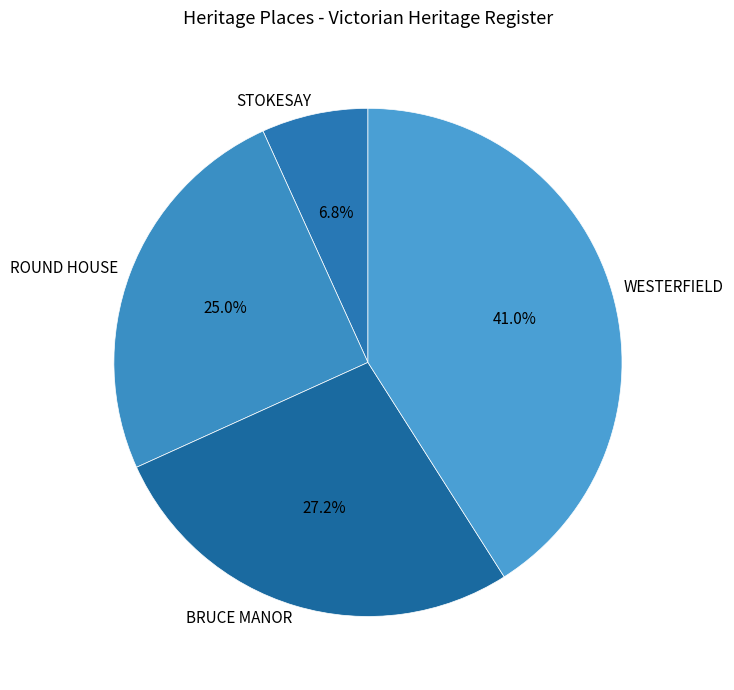

Does any single category account for the majority?

No